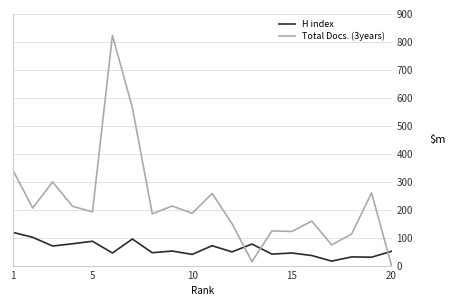

Rank the series by their average value, from highest to lowest.

Total Docs. (3years), H index